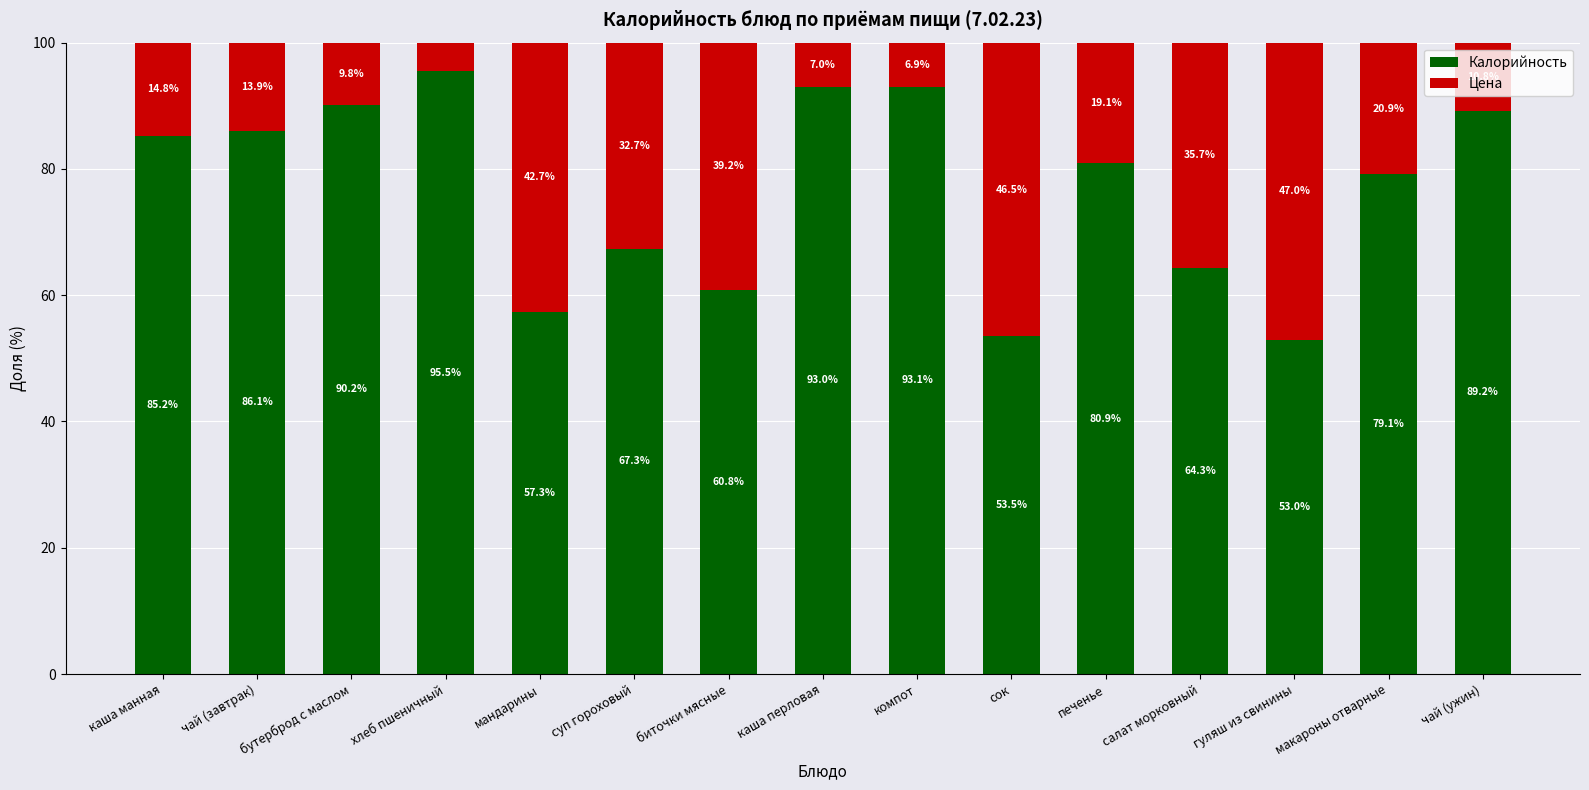

What are all the series names shown in the legend?

Калорийность, Цена